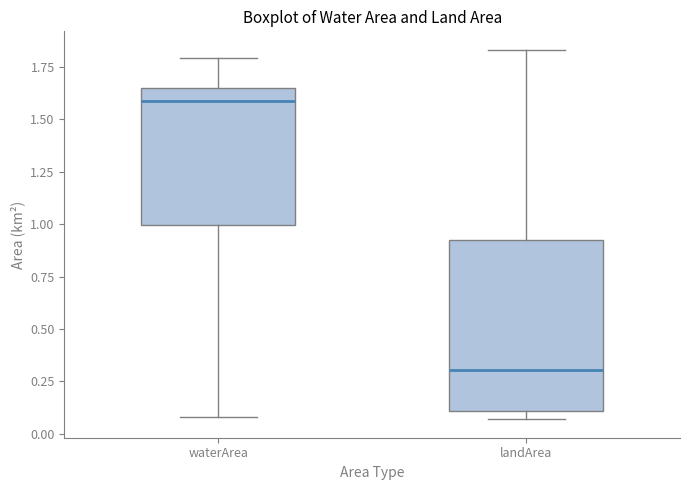

Where is the upper edge of the box for waterArea on the y-axis? The values are not printed on the chart, so give them approximately, as read against the axis.

1.65